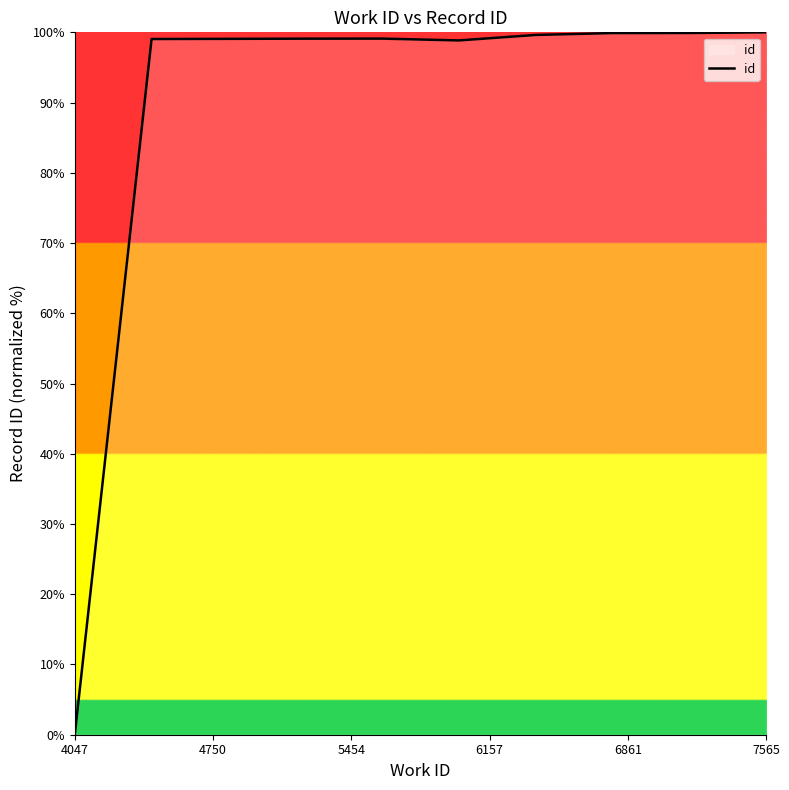

What is the greatest value displayed?

100.0